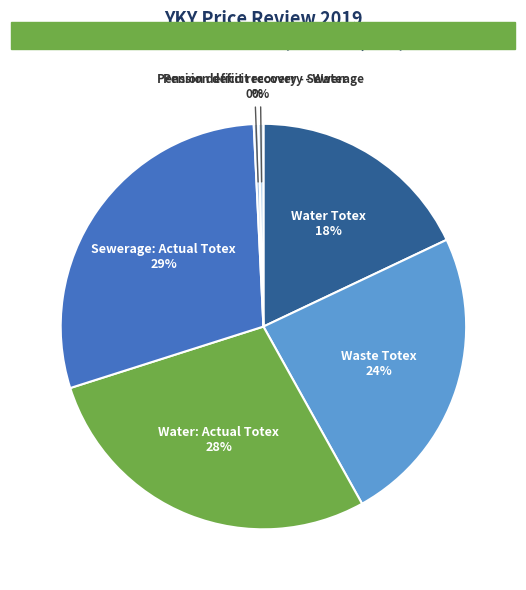

To the nearest percent, what portion does Water: Actual Totex represent?

28%